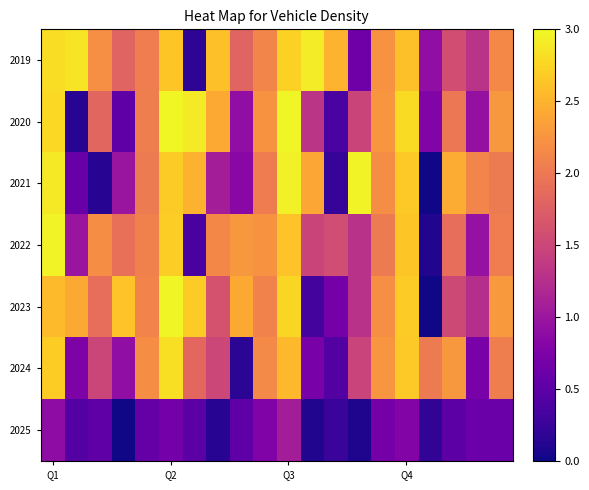

Reading left to right, list all the values displayed in this chart.

2019: 2.8	2.9	2.2	1.8	2.0	2.6	0.2	2.6	1.8	2.1	2.7	2.9	2.5	0.6	2.2	2.6	0.9	1.6	1.3	2.2
2020: 2.8	0.1	1.8	0.5	2.1	3.0	2.9	2.4	0.9	2.2	3.0	1.3	0.4	1.5	2.3	2.8	0.8	2.0	0.9	2.3
2021: 2.9	0.6	0.1	1.0	2.0	2.7	2.5	1.1	0.8	2.0	2.9	2.4	0.2	3.0	2.2	2.7	0.0	2.4	2.1	2.0
2022: 3.0	1.0	2.2	1.9	2.1	2.7	0.4	2.1	2.3	2.2	2.6	1.5	1.6	1.3	2.0	2.6	0.1	1.9	0.9	2.0
2023: 2.6	2.4	1.9	2.6	2.1	3.0	2.7	1.6	2.4	2.1	2.8	0.3	0.7	1.3	2.2	2.7	0.0	1.5	1.3	2.3
2024: 2.7	0.8	1.5	0.9	2.2	2.8	1.8	1.5	0.2	2.2	2.5	0.7	0.4	1.5	2.3	2.7	2.0	2.3	0.7	2.1
2025: 0.9	0.4	0.5	0.0	0.6	0.7	0.5	0.1	0.5	0.8	1.1	0.1	0.3	0.1	0.7	0.8	0.2	0.5	0.6	0.6